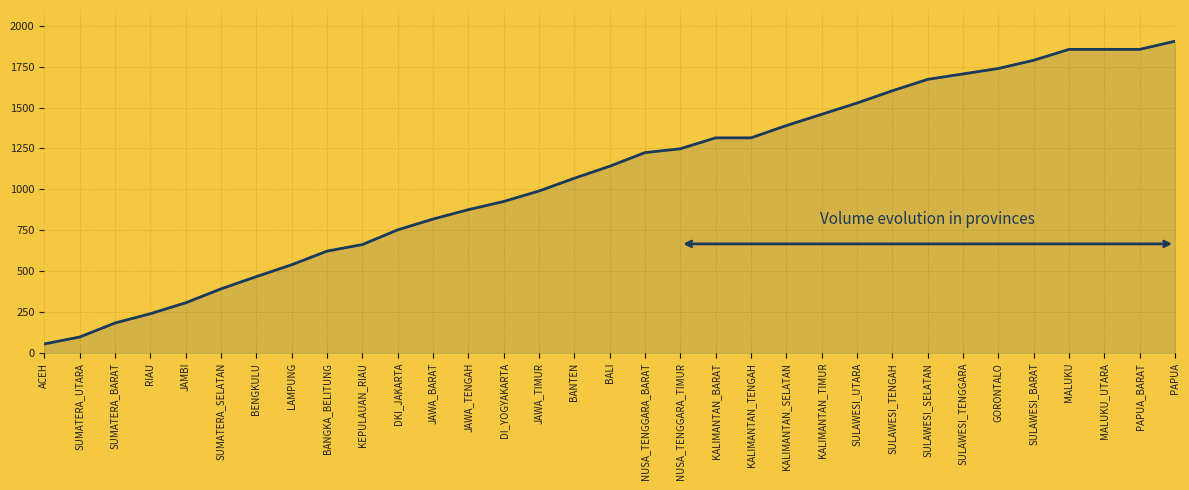

What is the value of the 15th point from the left?

989.9